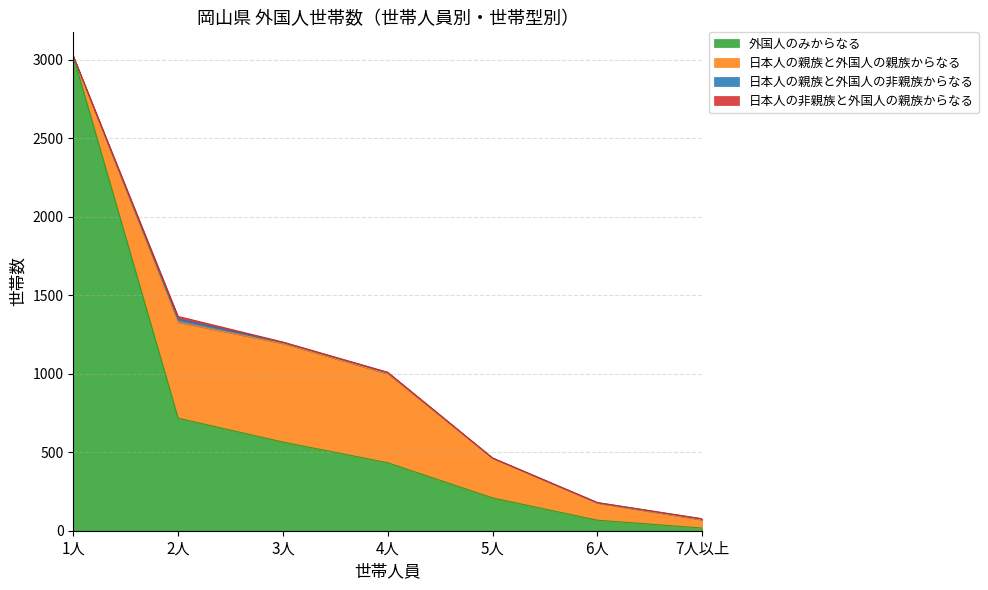

The 日本人の親族と外国人の親族からなる series shows 153 at 4人. True or false?

False